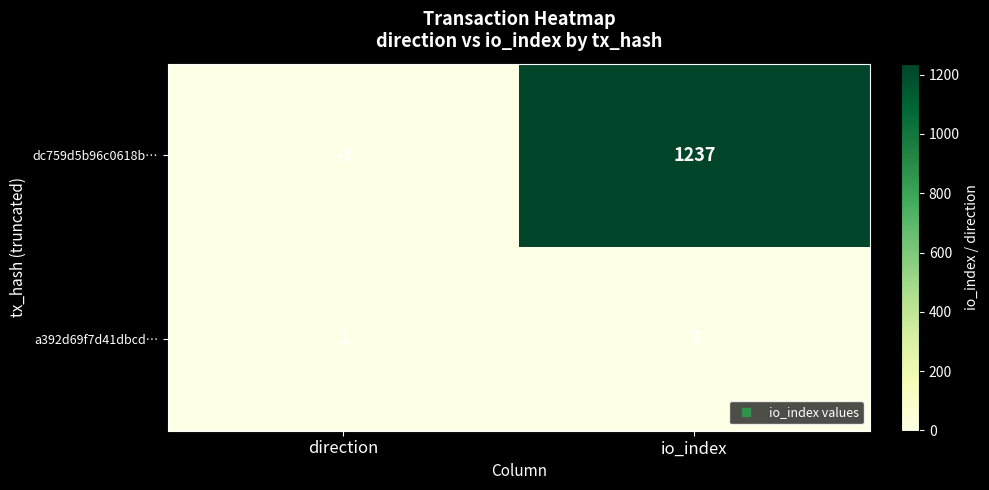

Reading right to left, list all the values displayed in this chart.

dc759d5b96c0618b…: io_index=1237	direction=-1
a392d69f7d41dbcd…: io_index=3	direction=1